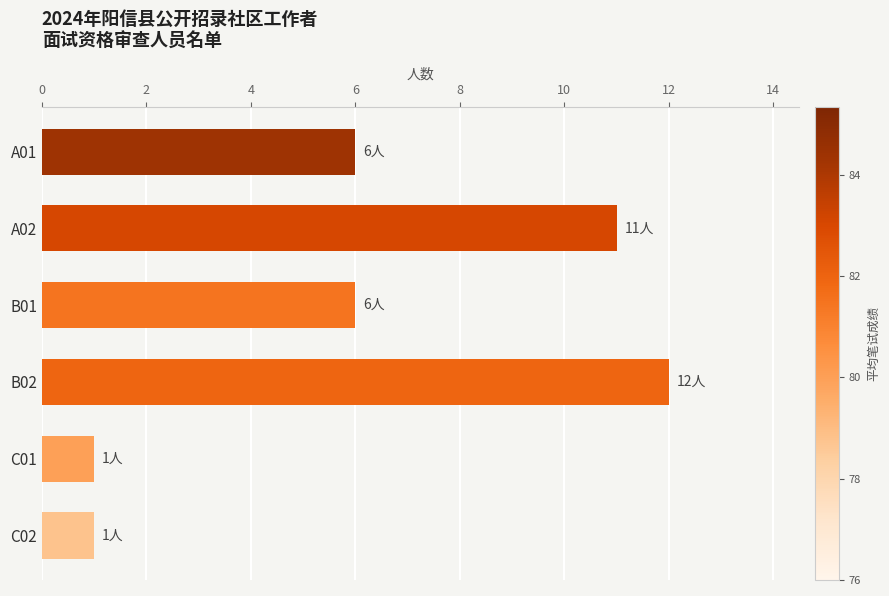

True or false: the data shows 12 at B02.

True